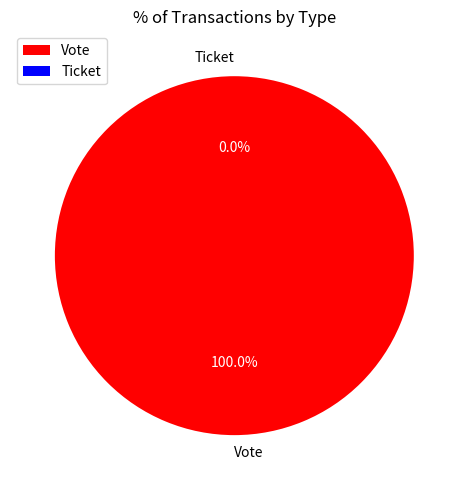

To the nearest percent, what is the difference between the largest and smallest slice percentages?

100%